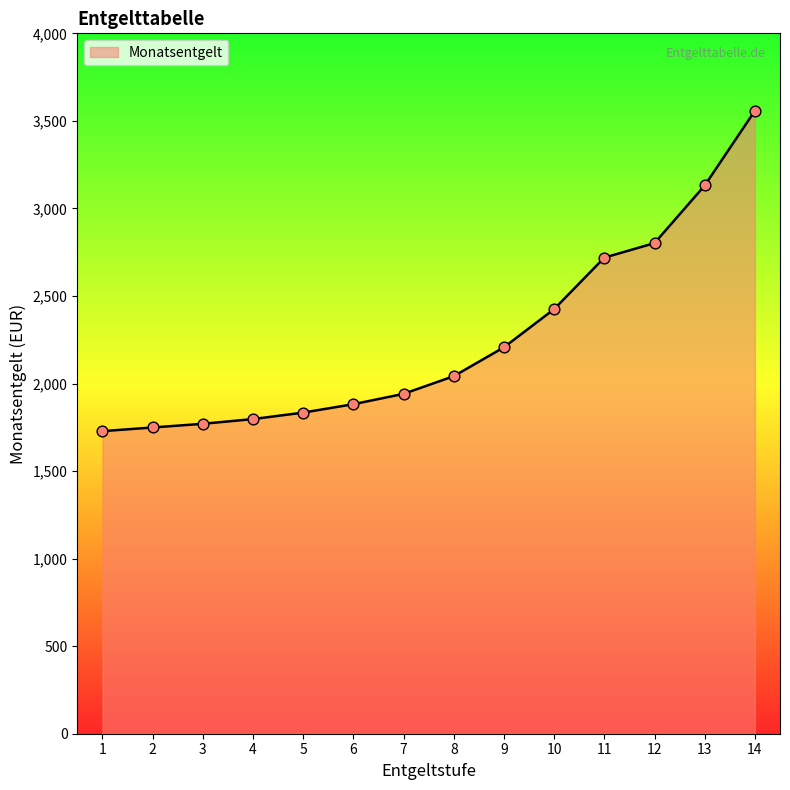

What is the ratio of the value at 10 to the value at 8?

1.2